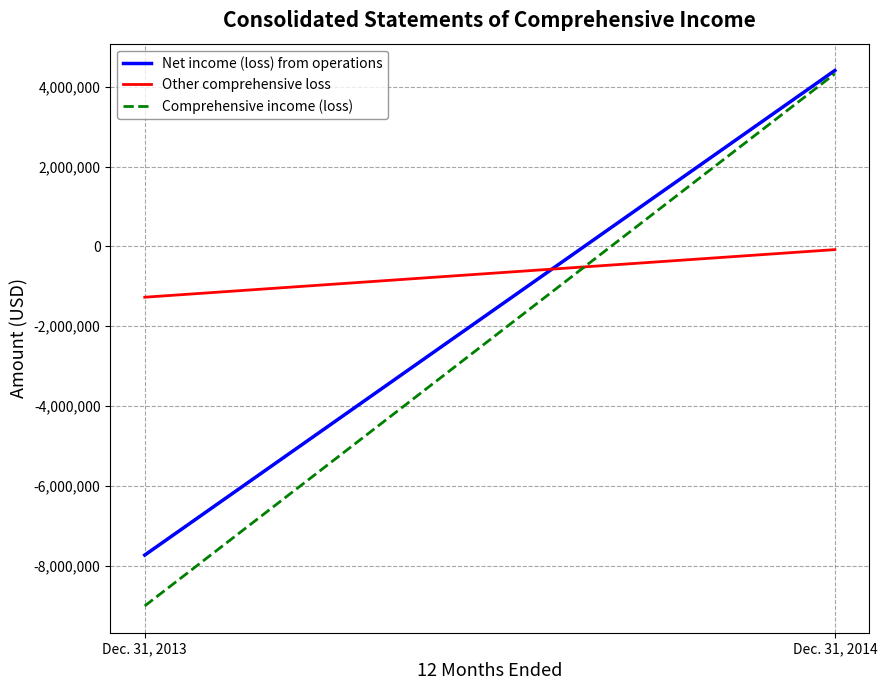

Which label corresponds to the smallest value in the chart?

Dec. 31, 2013